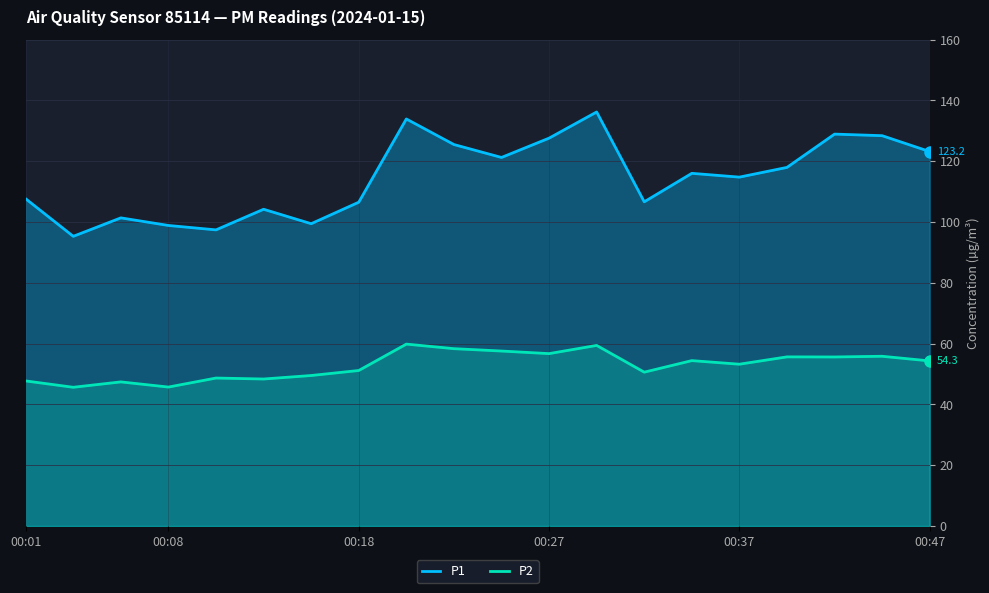

True or false: P2 has a value of 24.1 at 10.

False